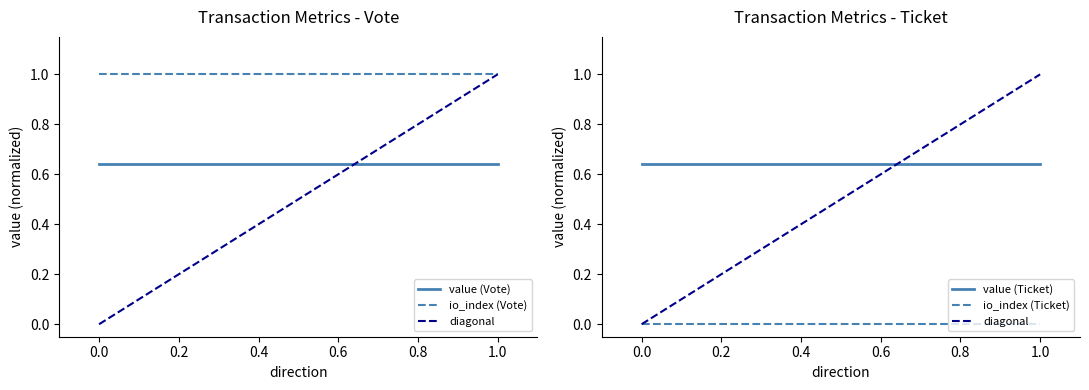

The io_index (Vote) series shows 1.0 at 1.0. True or false?

True